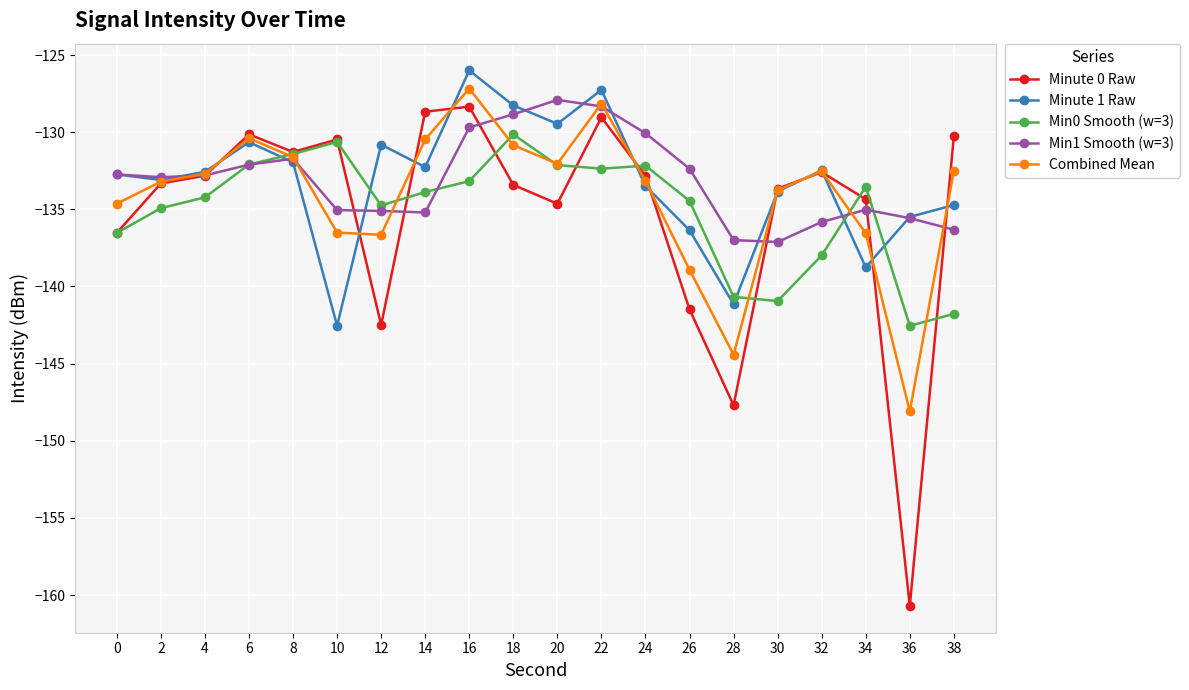

At which label does Minute 0 Raw reach its minimum?

36